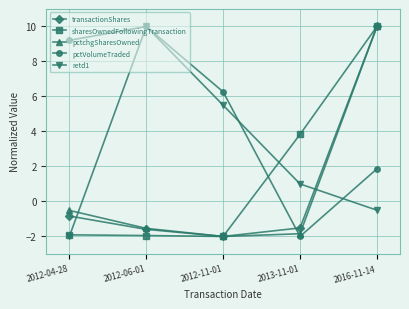

What is the label of the 3rd point from the left?

2012-11-01